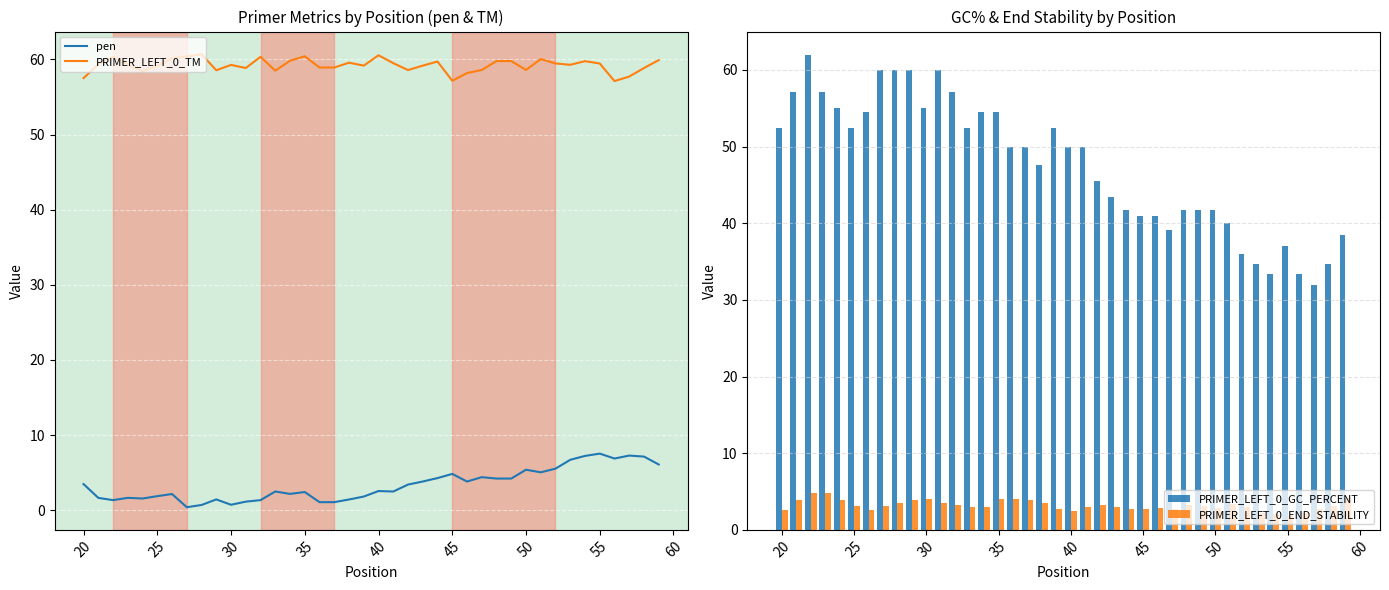

True or false: PRIMER_LEFT_0_TM and pen intersect in this chart.

False